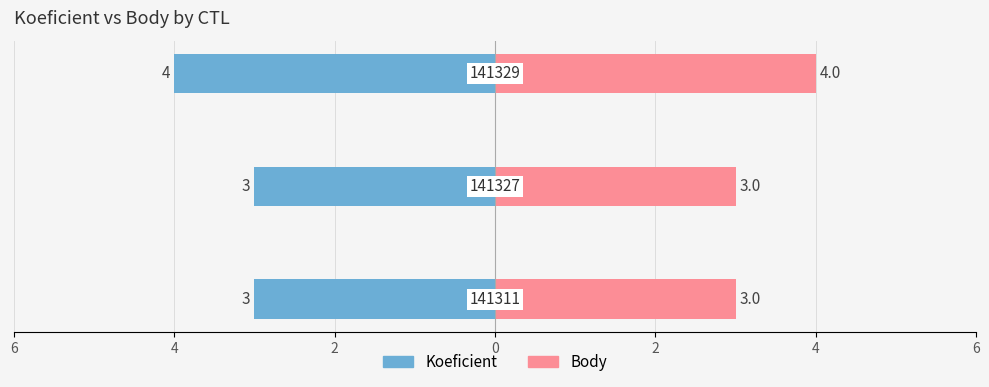

What are all the series names shown in the legend?

Koeficient, Body